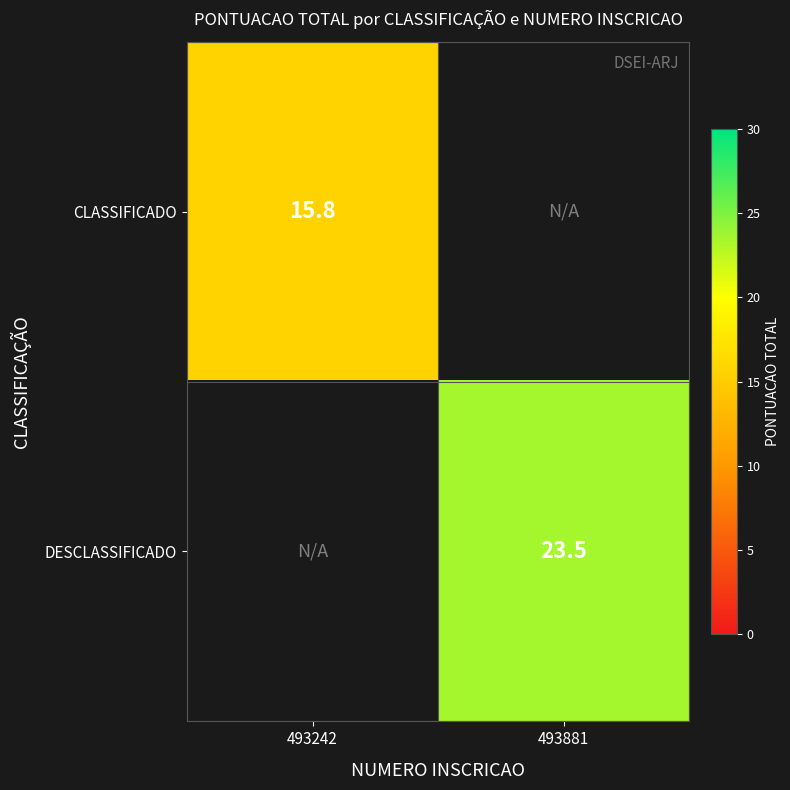

The value of CLASSIFICADO at 493242 is 15.8. True or false?

True